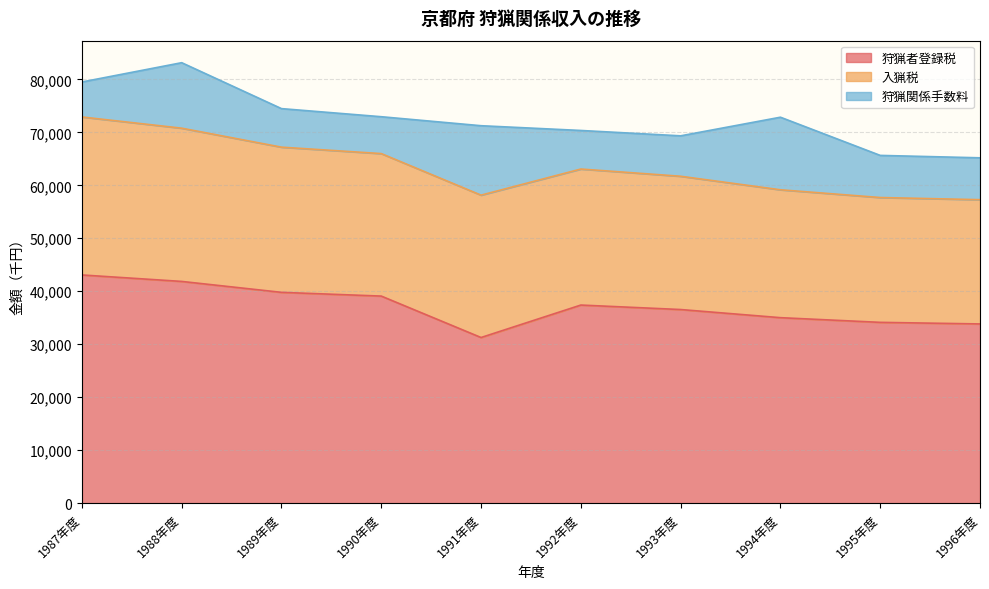

The value of 入猟税 at 1988年度 is 28928. True or false?

True